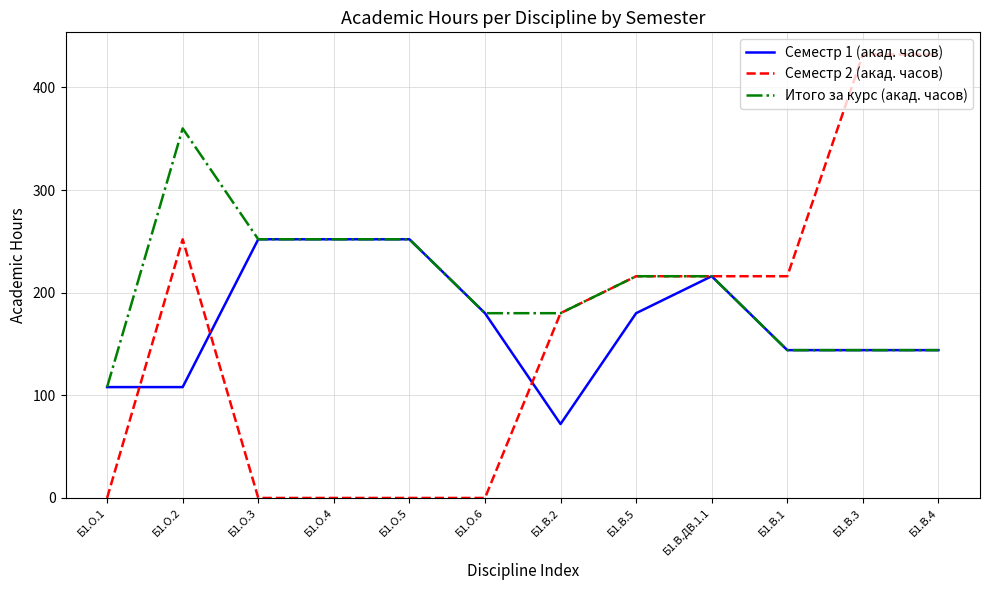

How many lines are shown in the chart?

3